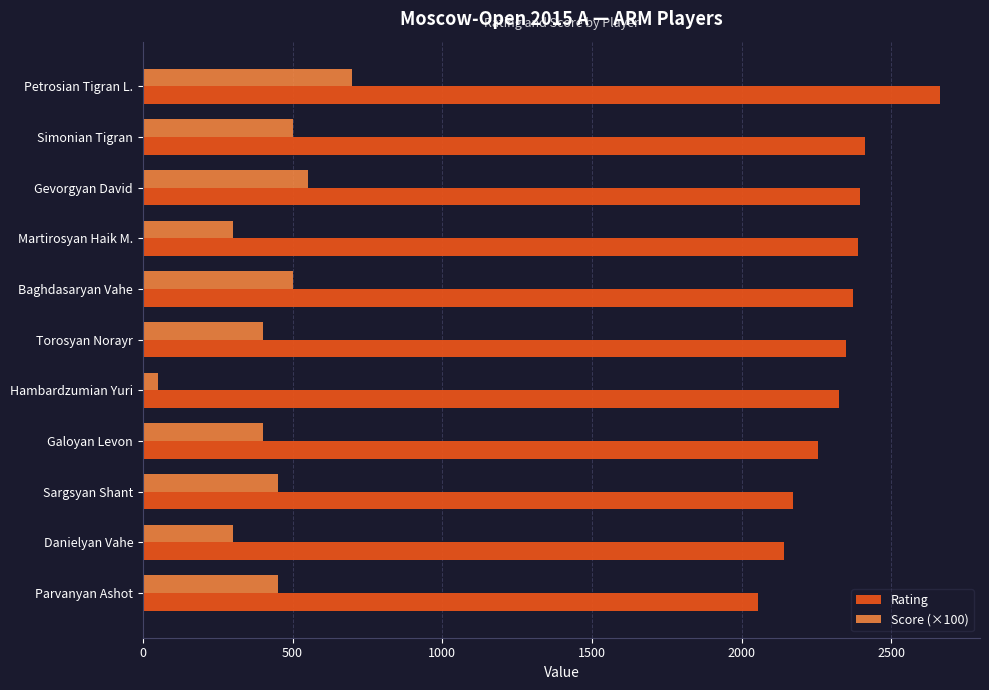

Rank the series by their average value, from highest to lowest.

Rating, Score (×100)